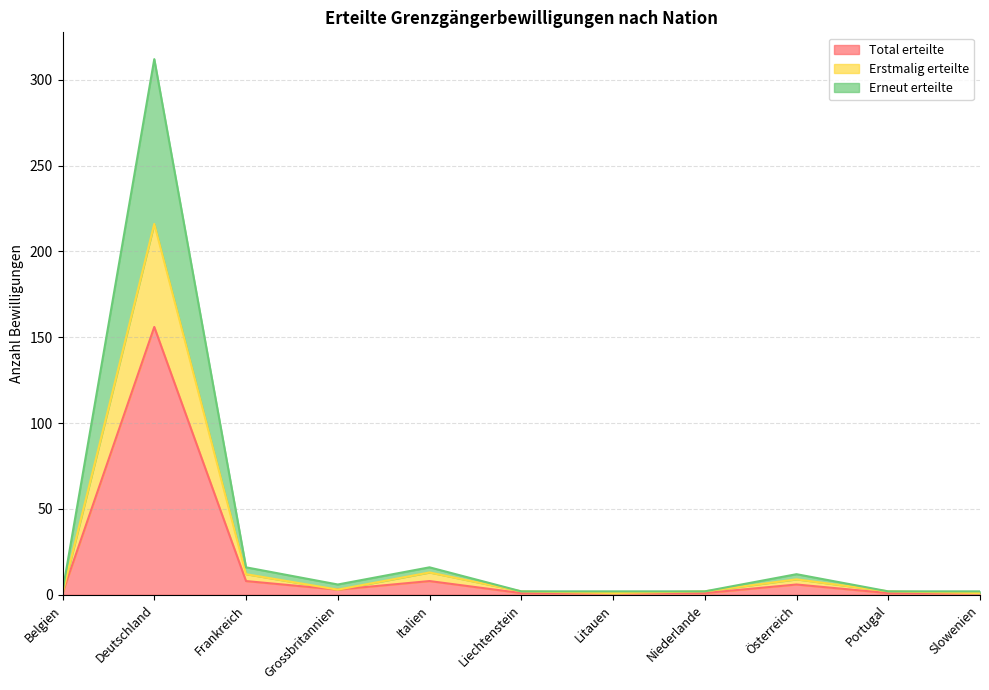

What is the minimum value shown in the chart?

1